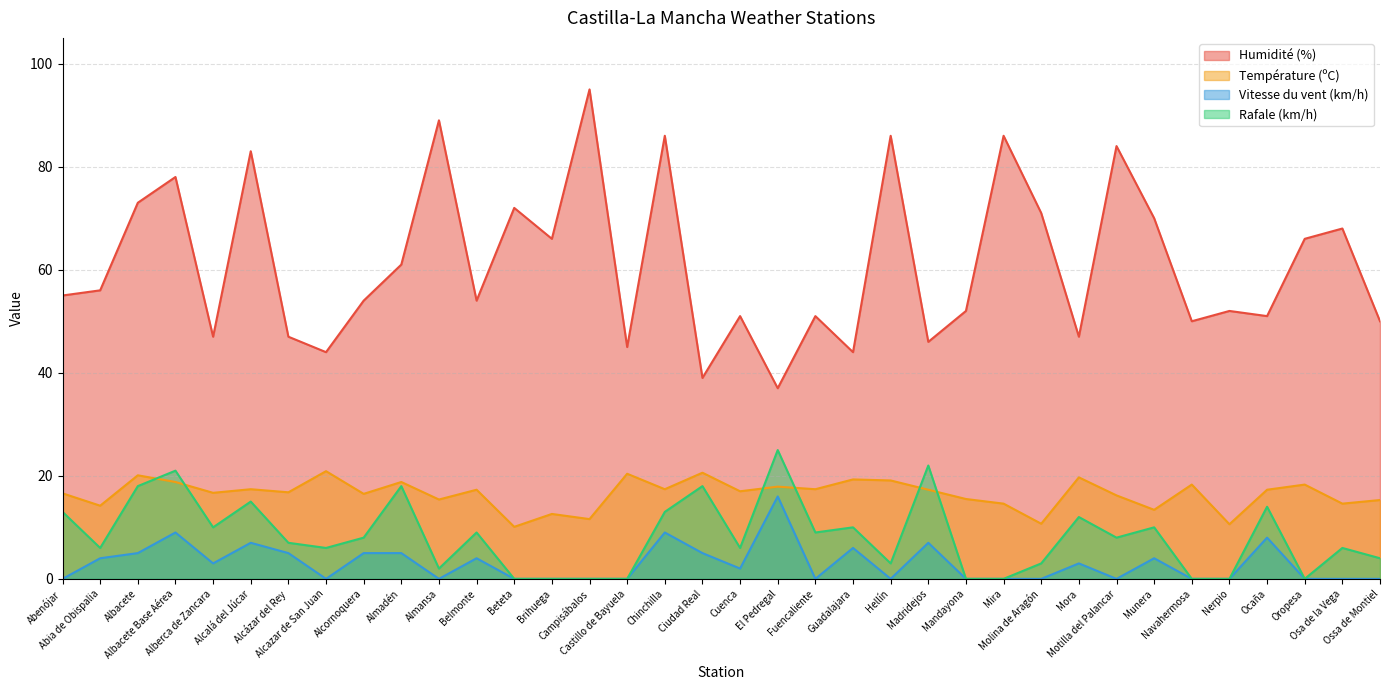

In Rafale (km/h), how many points are lower than both neighbors (excluding endpoints)?

9